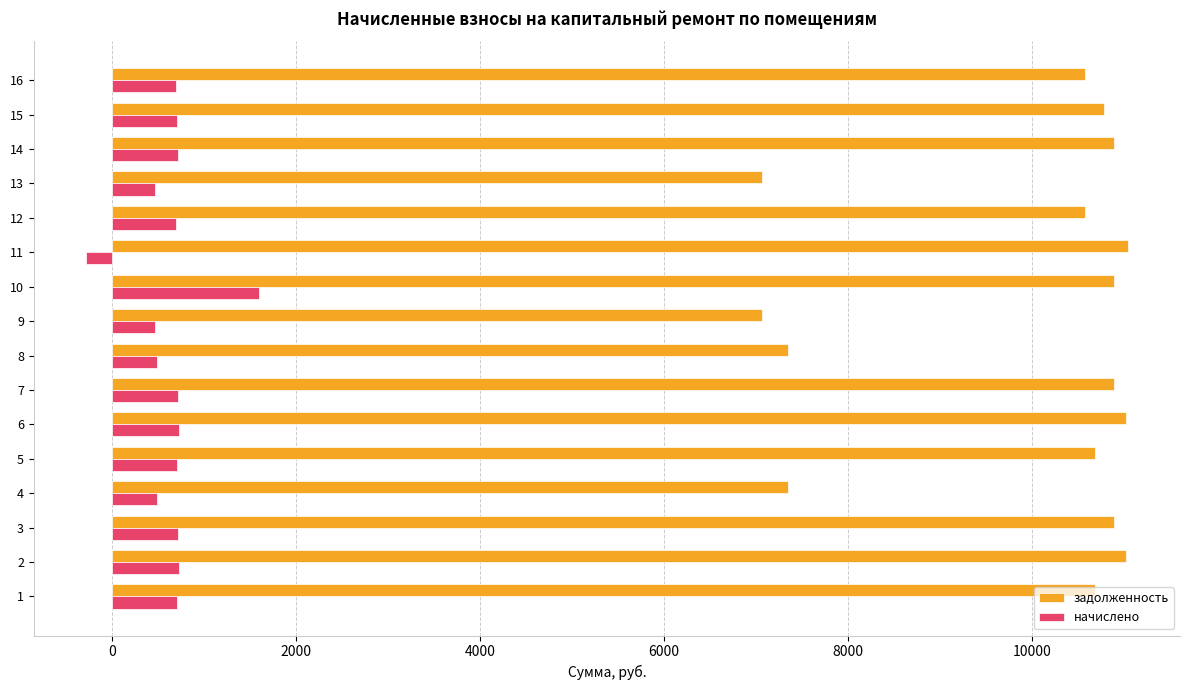

Which series changed the most between 10 and 14?

начислено